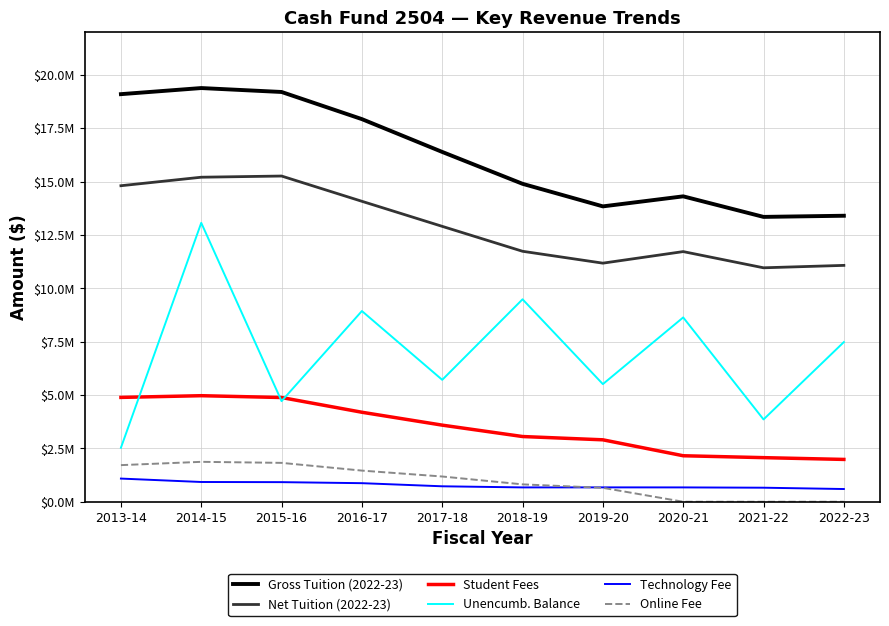

What is the sum of all Gross Tuition (2022-23) values?

161746486